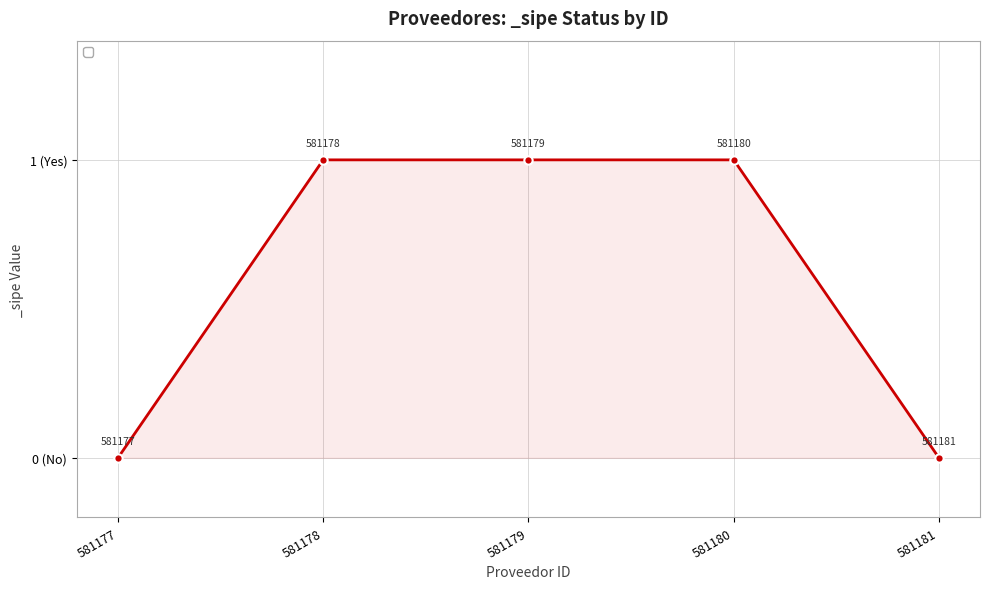

Which category has the highest value across all series?

581179